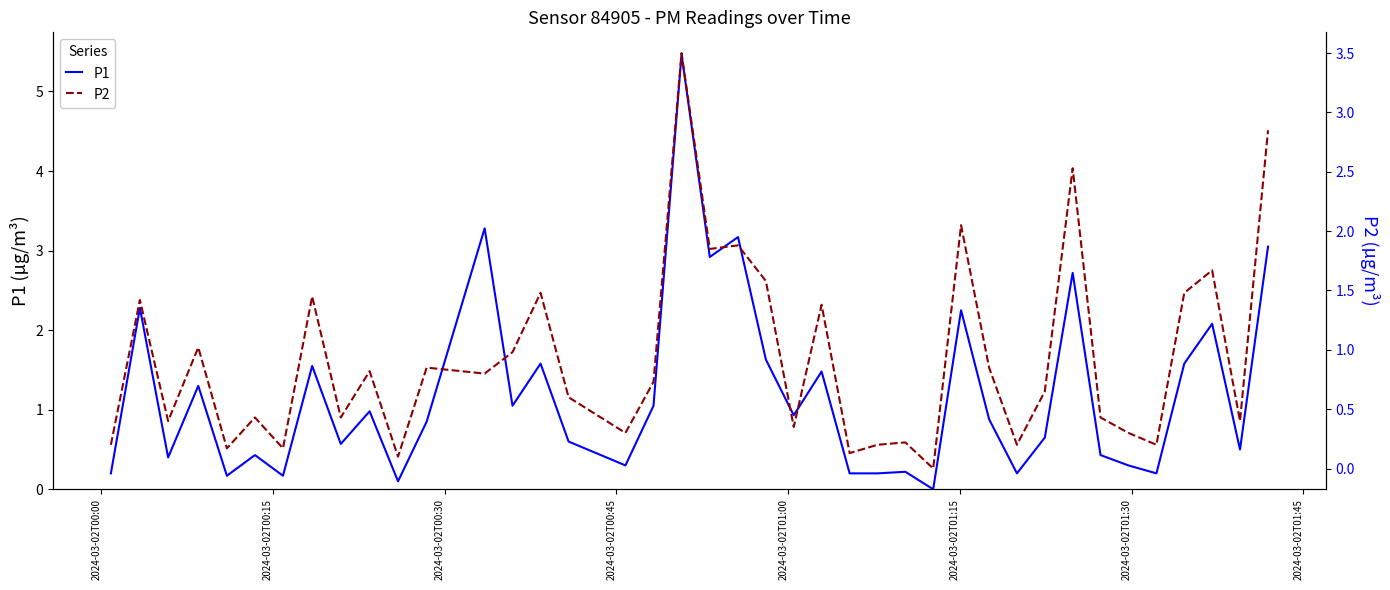

What is the maximum value for P1?

5.5